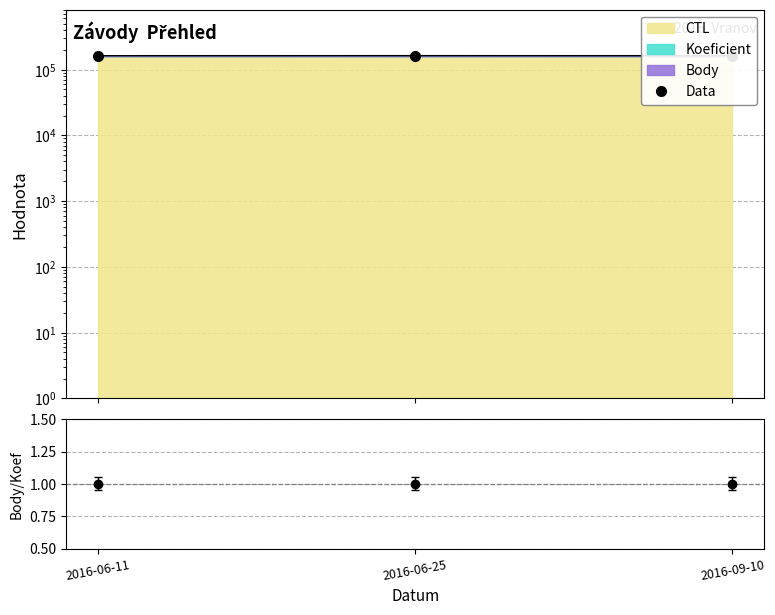

What is the difference between the highest and lowest values at 2016-06-11?

162426